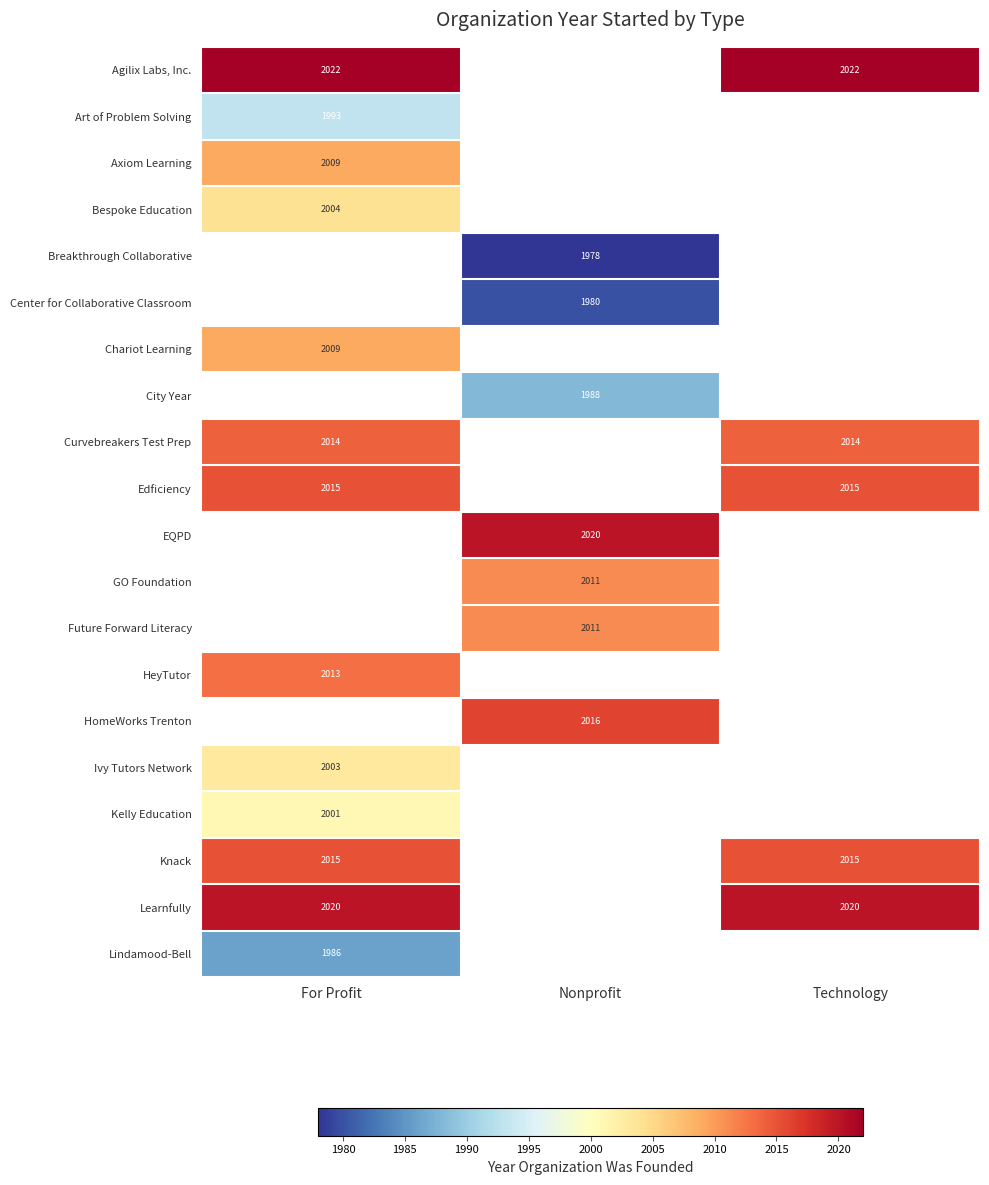

Is the value of GO Foundation at Nonprofit greater than the value of Agilix Labs, Inc. at Technology?

No